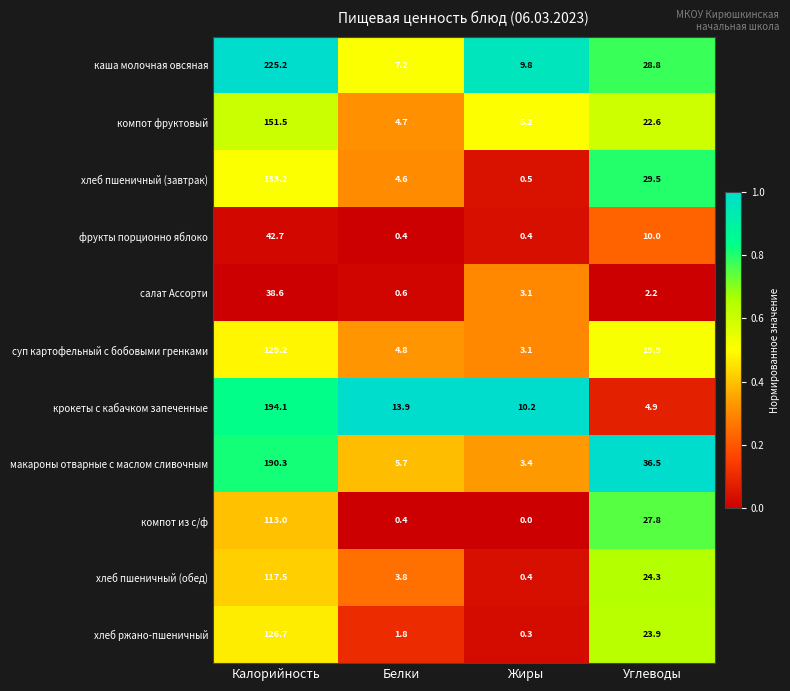

List the labels in order of суп картофельный с бобовыми гренками value, largest first.

Калорийность, Углеводы, Белки, Жиры